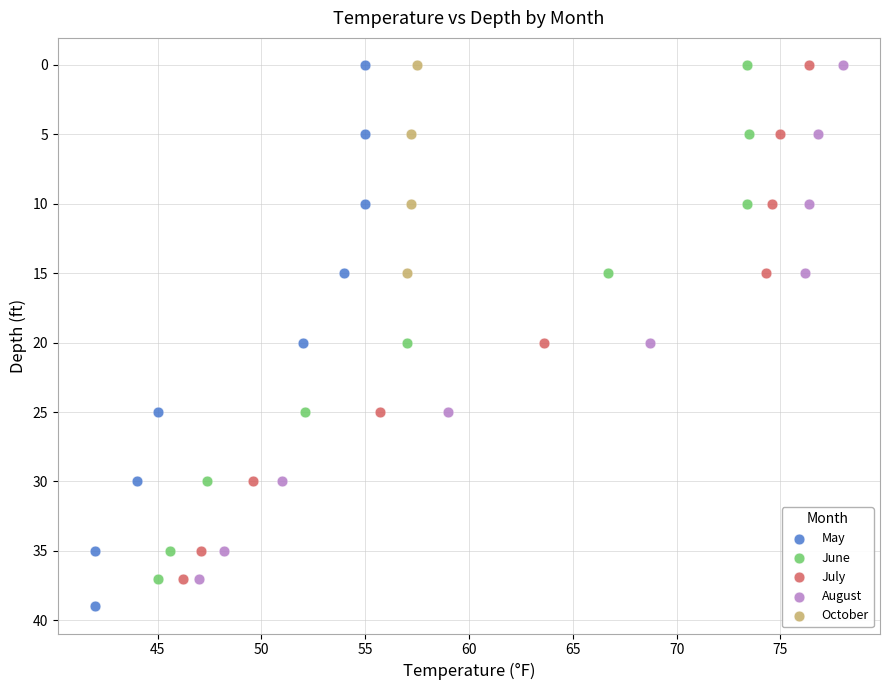

Which series contains the highest Y value?

May